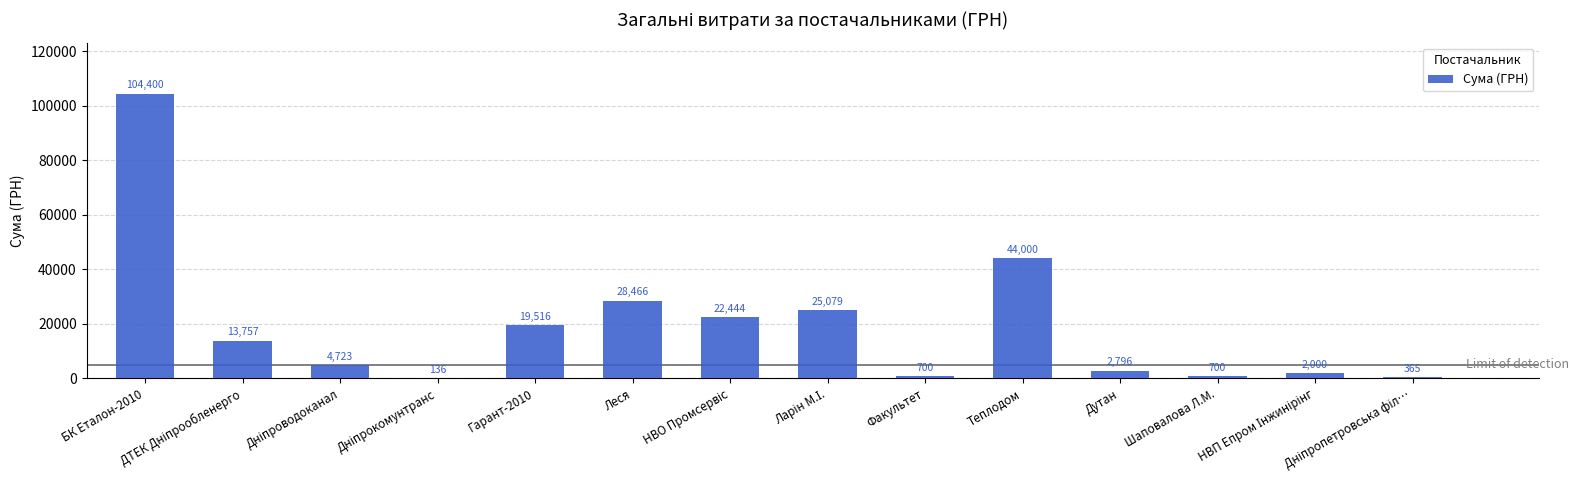

What is the maximum value shown in the chart?

104400.0